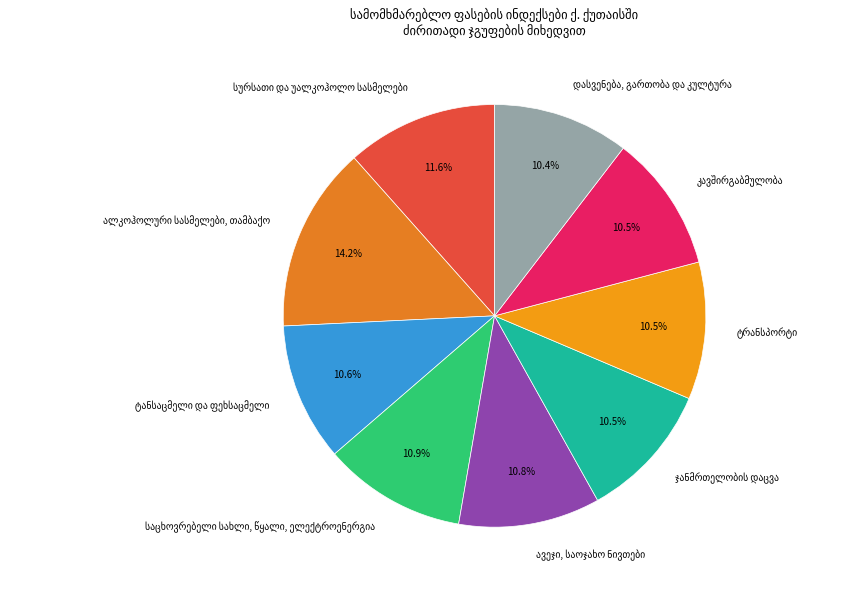

To the nearest percent, what is the difference between the largest and smallest slice percentages?

4%